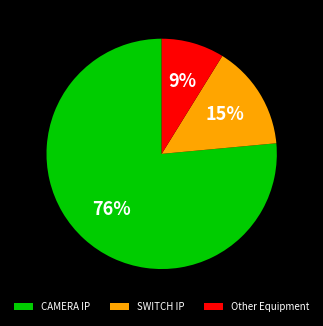

True or false: SWITCH IP accounts for 4% of the total.

False